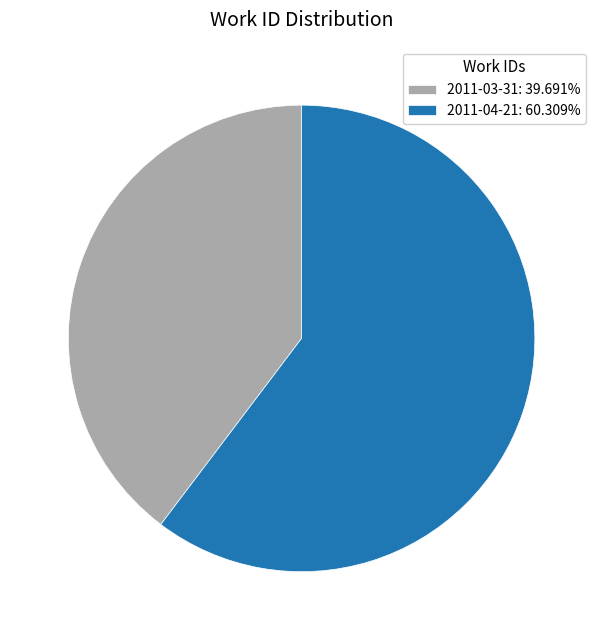

Approximately how many times larger is the value at 2011-03-31: 39.691% compared to 2011-04-21: 60.309%?

0.7